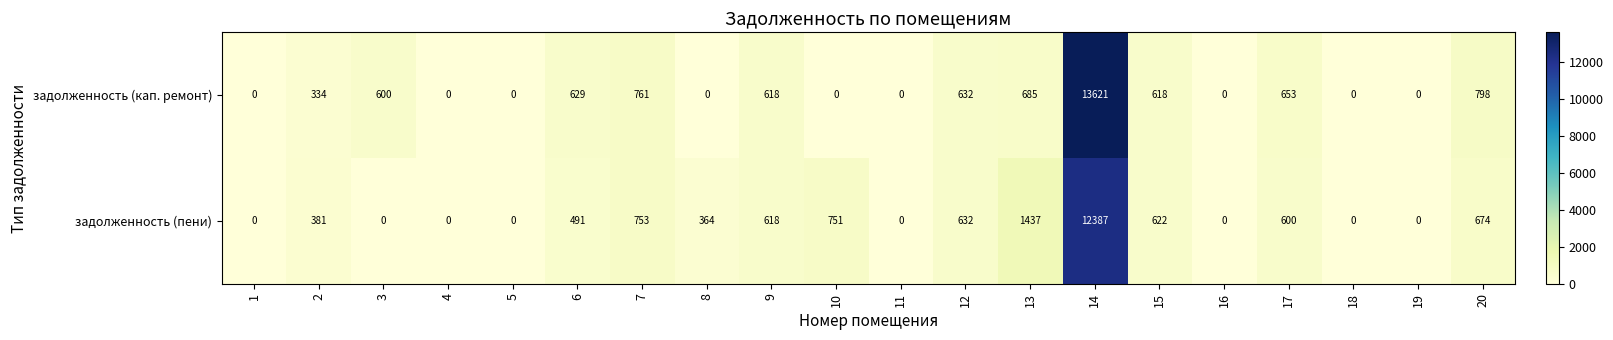

What is the sum of all задолженность (кап. ремонт) values?

19949